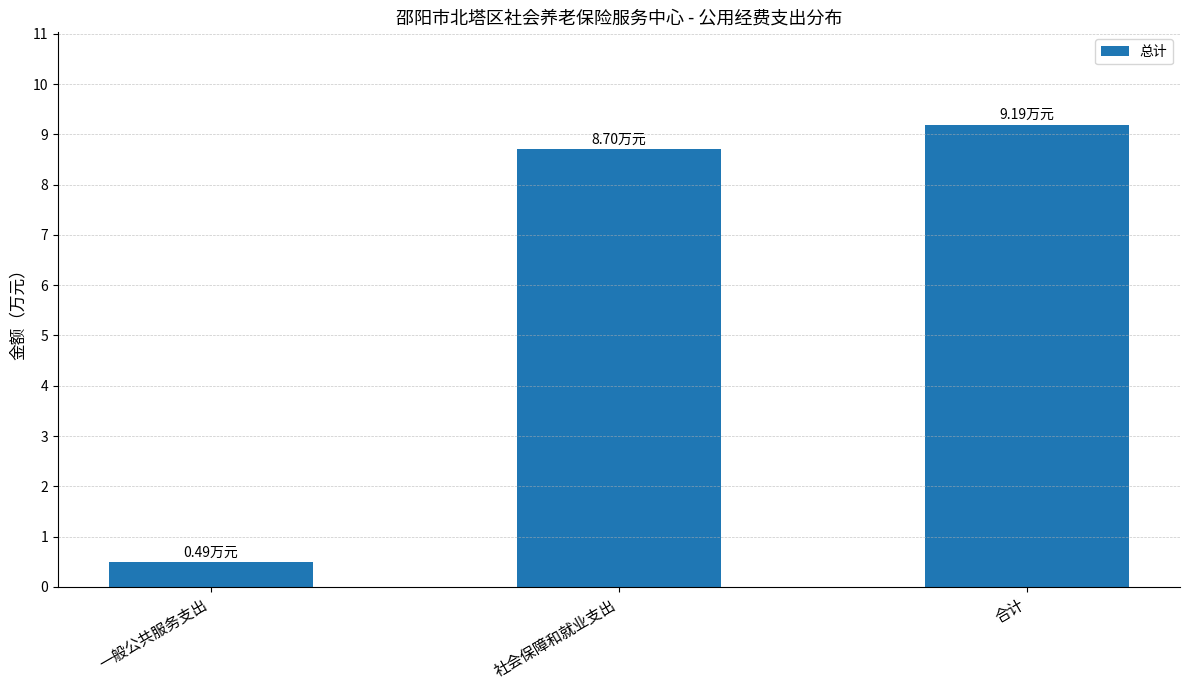

Is it true that the value at 一般公共服务支出 is 0.5?

True